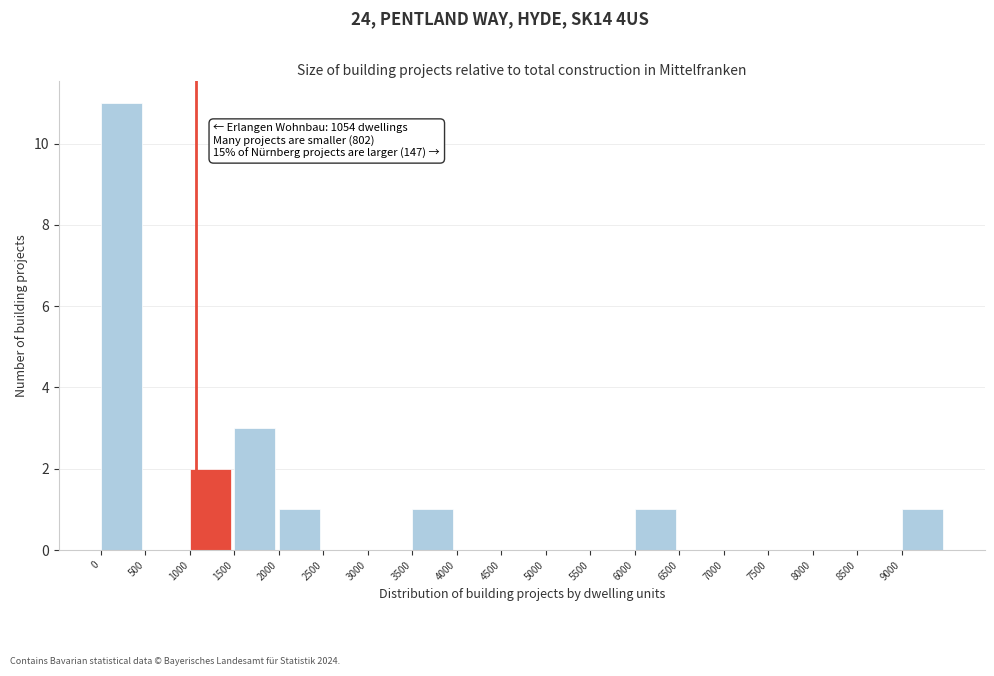

Which range on the x-axis has the tallest bar?

0 to 500